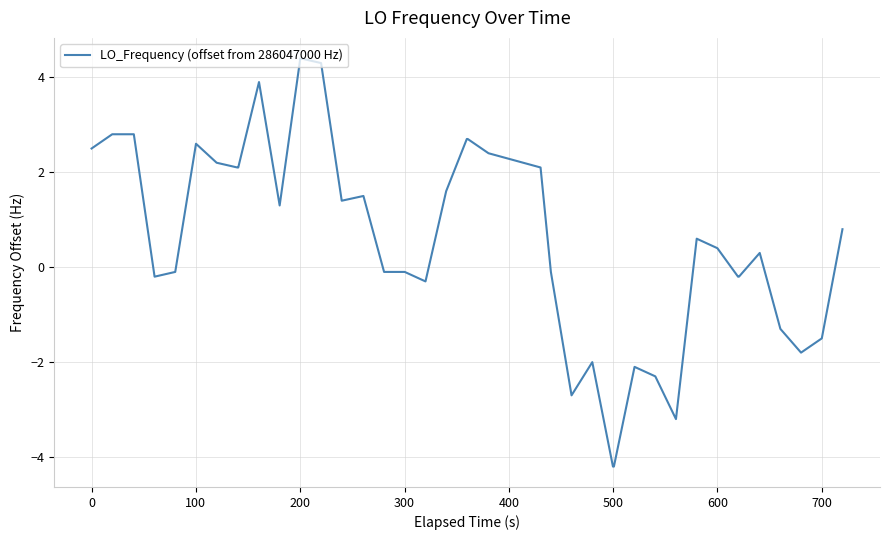

What is the difference between the maximum and minimum values?

8.6